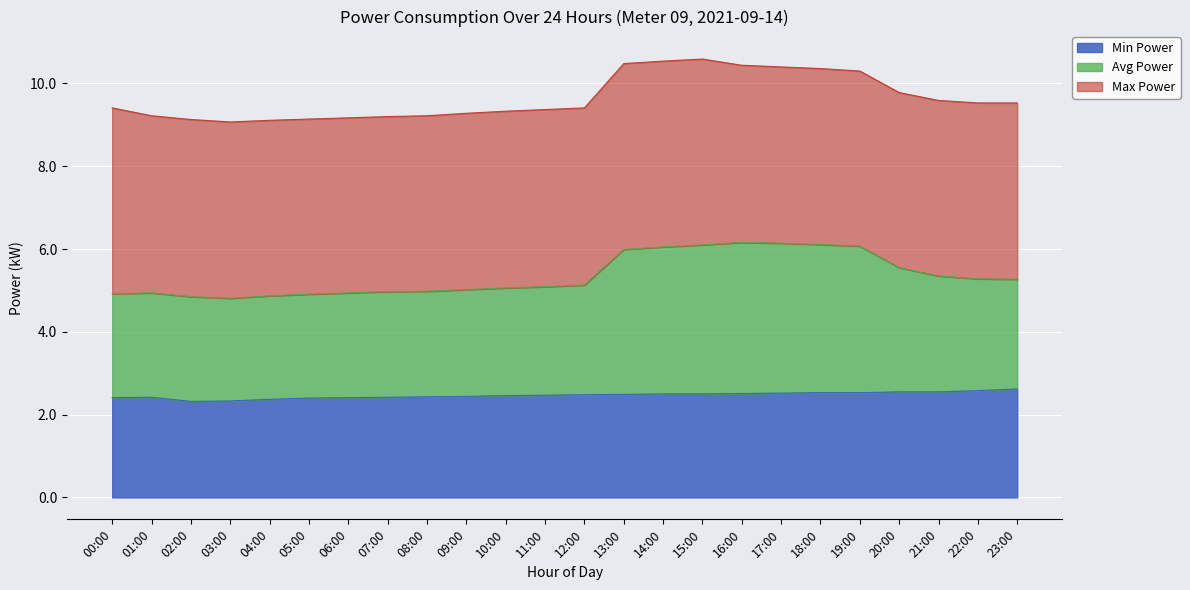

True or false: Avg Power and Min Power cross at least once.

False